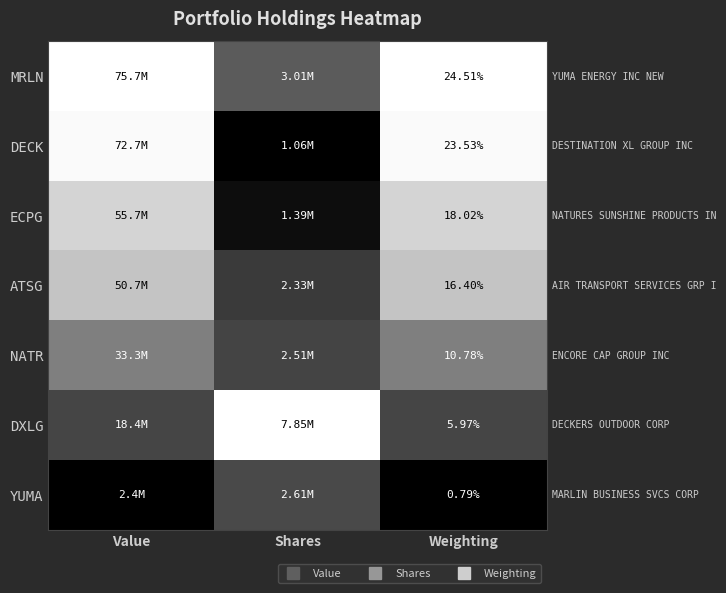

Between Value and Shares, which is larger?

Value